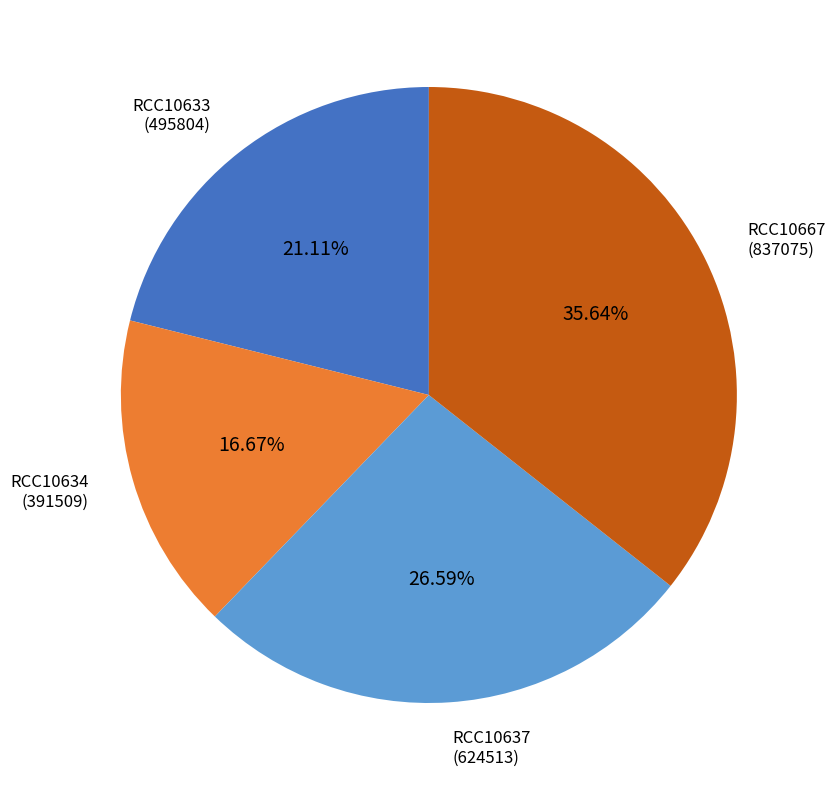

Which has a higher value, RCC10634 or RCC10637?

RCC10637